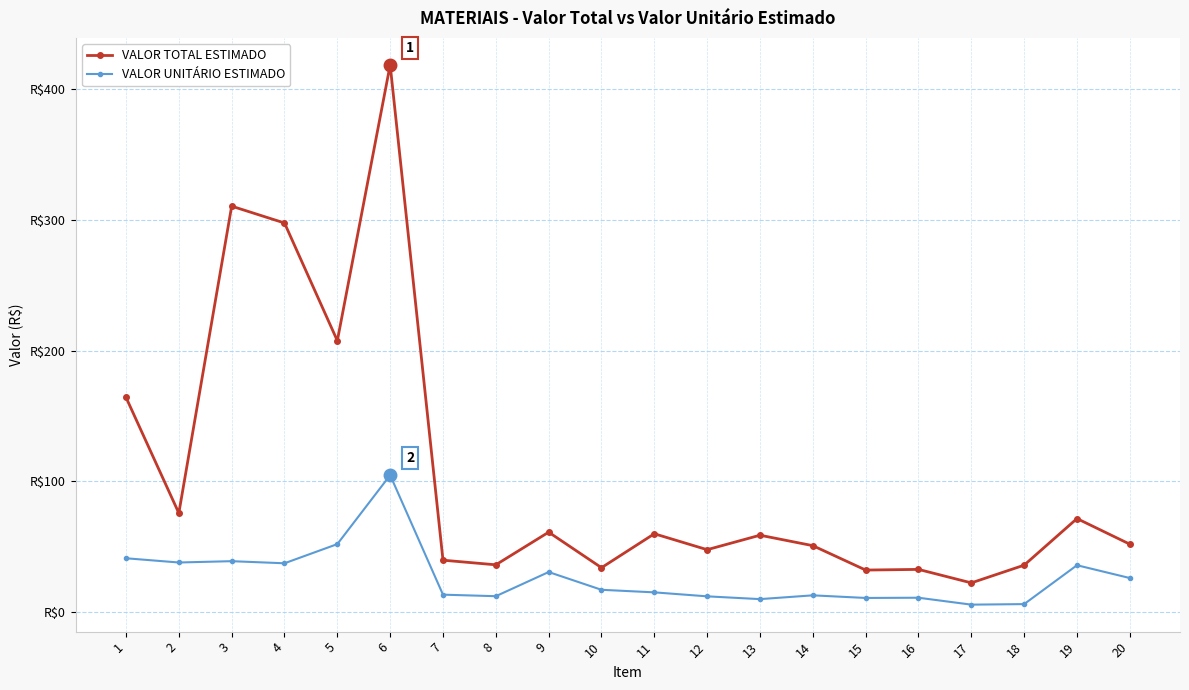

What is the average value of the VALOR TOTAL ESTIMADO series?

105.3